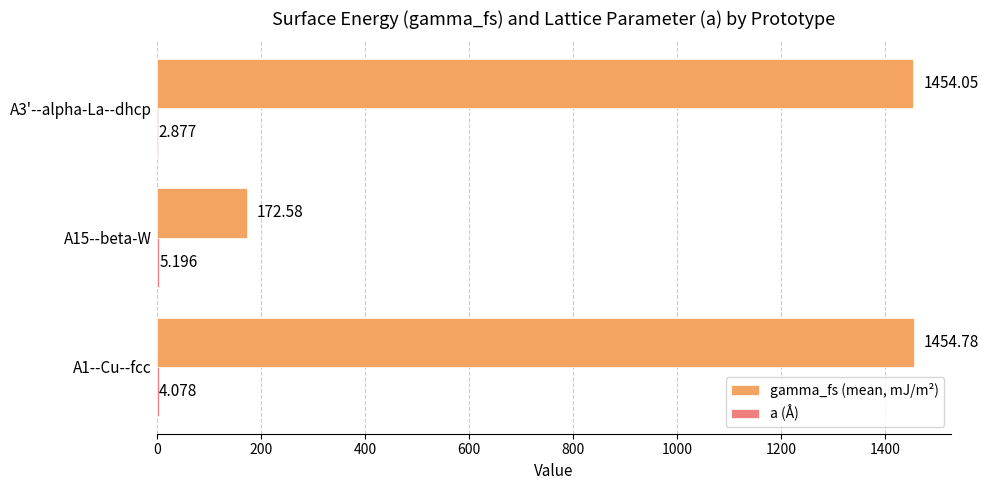

Which series has the largest total across all categories?

gamma_fs (mean, mJ/m²)